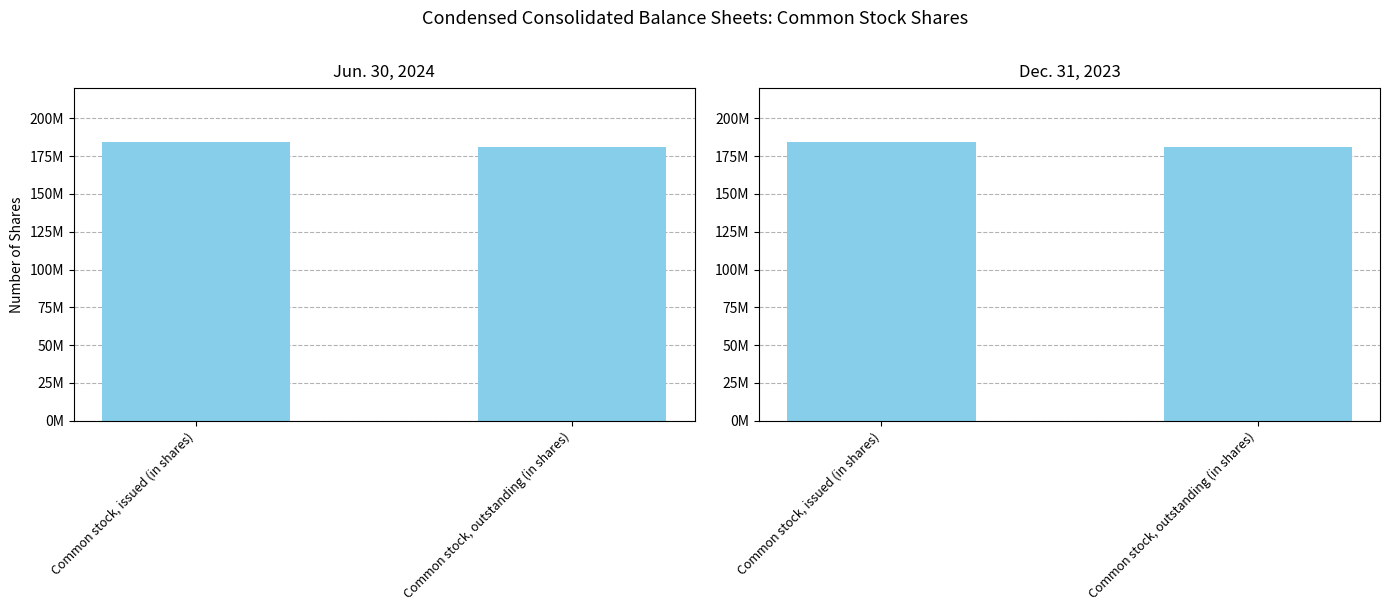

What is the value of the Jun. 30, 2024 bar at the 1st from the left?

184668188